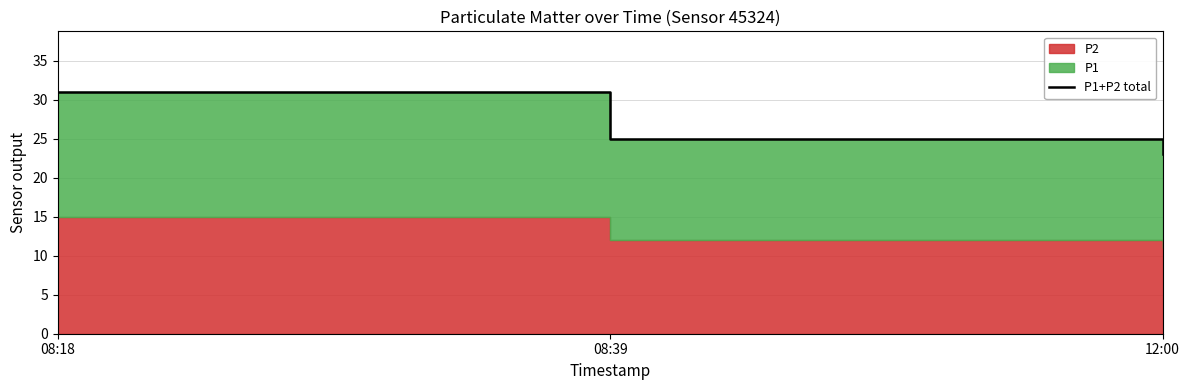

Approximately how many times larger is the value at 08:39 compared to 12:00?

1.1